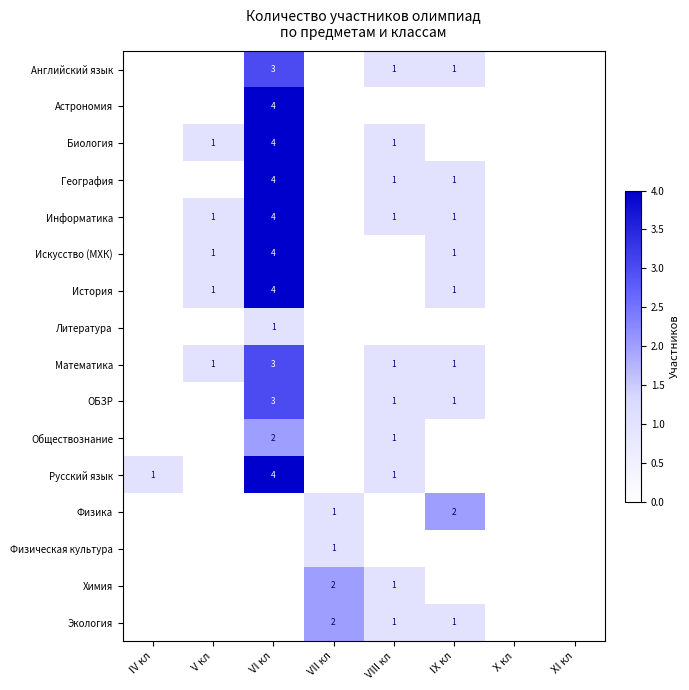

Is it true that Литература equals 1 at VI кл?

True